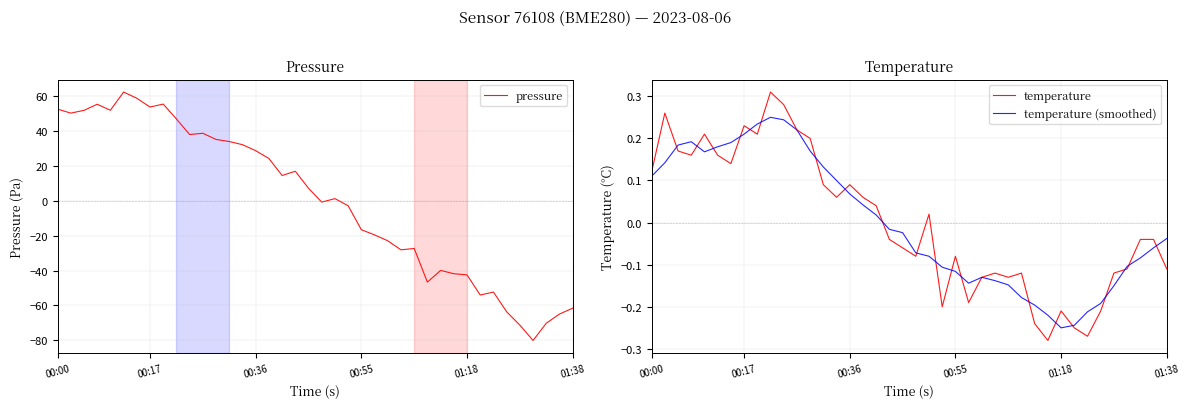

At which label does temperature (smoothed) first exceed 0?

00:00